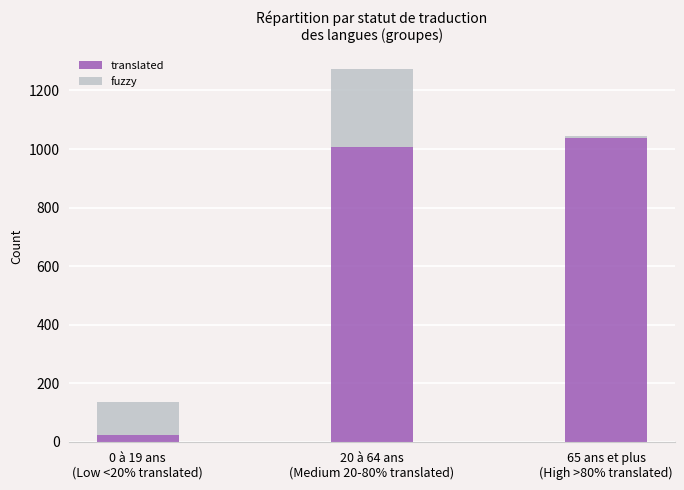

What is the sum of all translated values?

2068